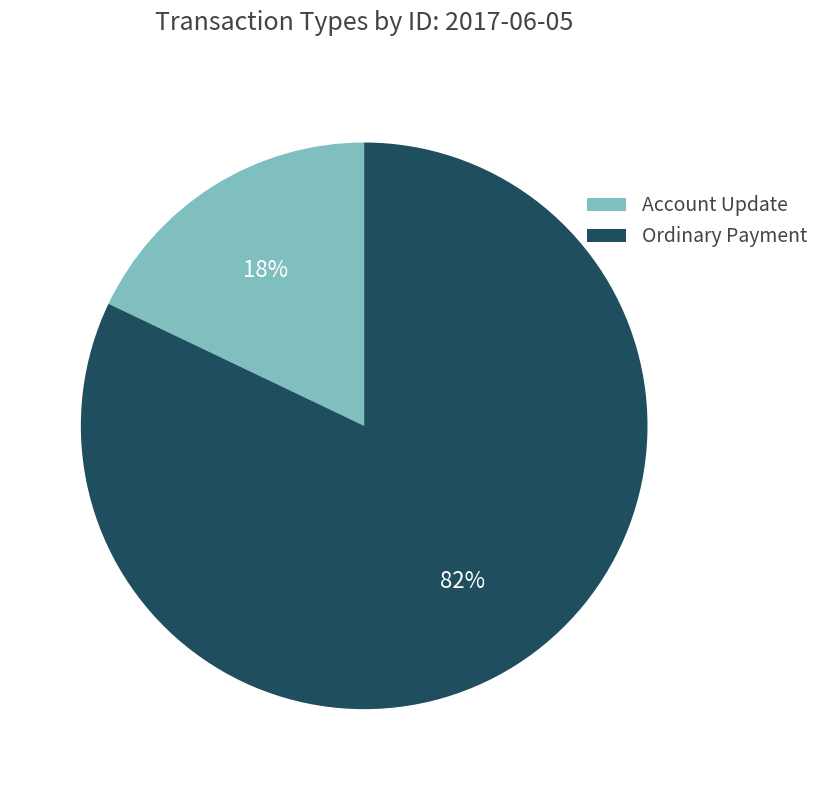

Count the number of slices in the pie.

2